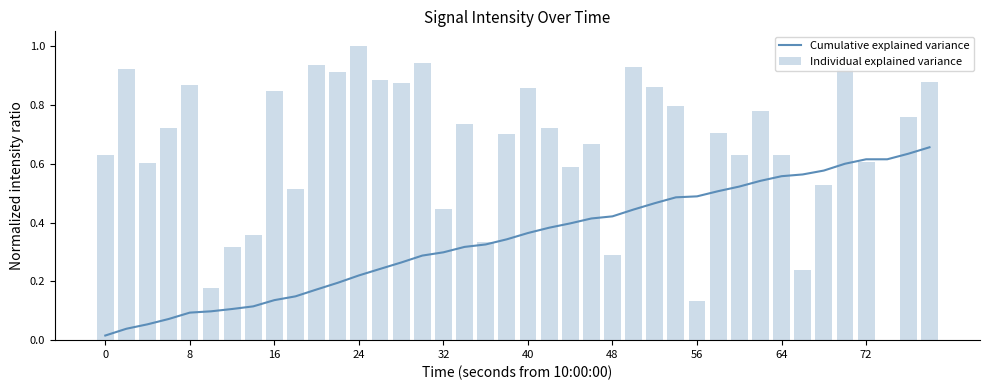

What value does the Individual explained variance series have at 15?

0.9